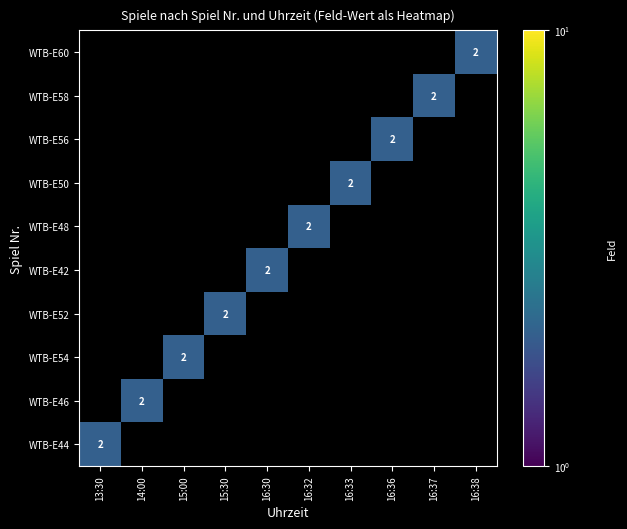

What is the total value across all series at 16:30?

2